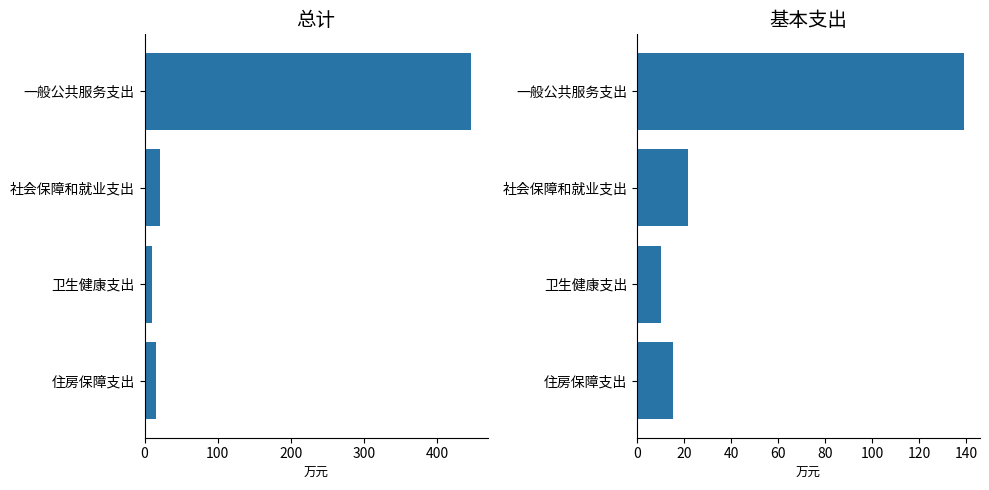

What is the total value across all series at 住房保障支出?

30.4